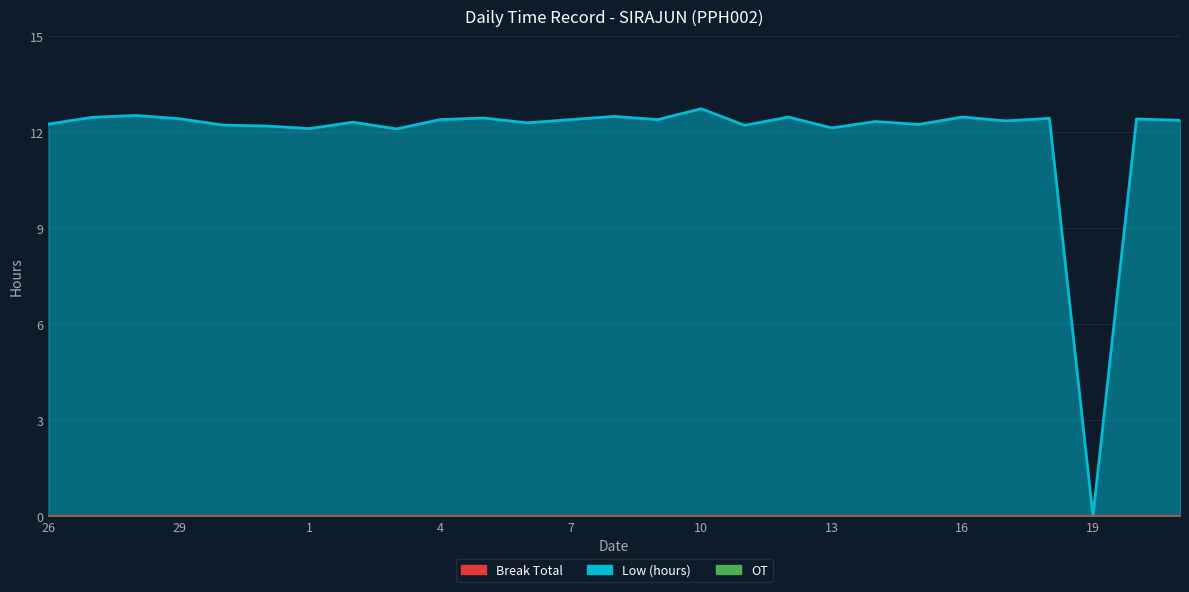

Which has a higher value, 3 or 13?

13